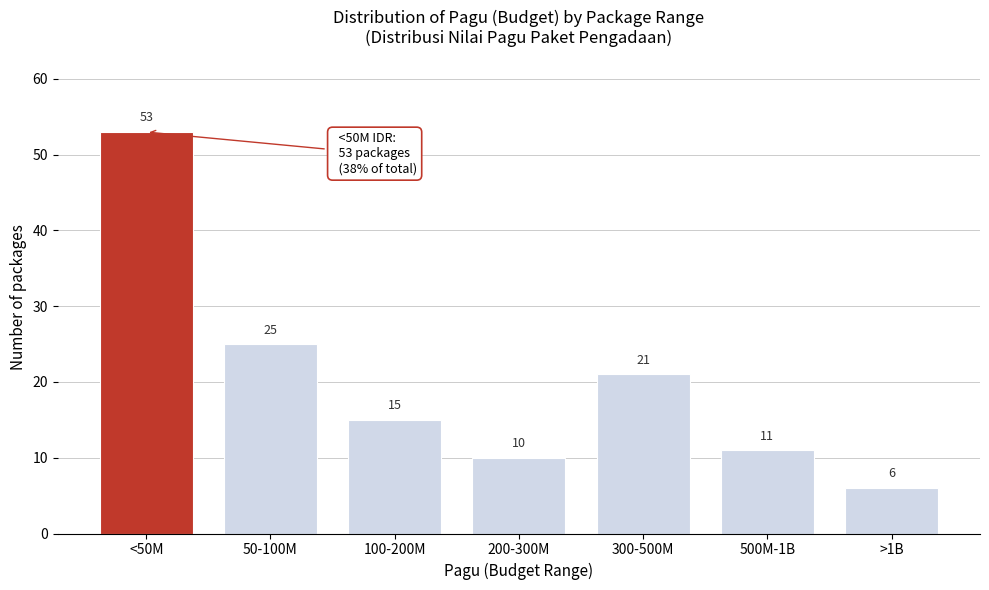

Reading left to right, transcribe all the data shown in this chart.

53	25	15	10	21	11	6